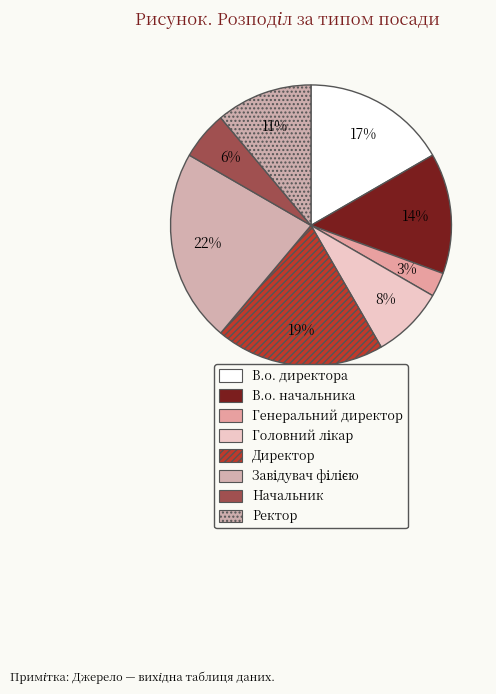

Between Директор and Начальник, which is larger?

Директор